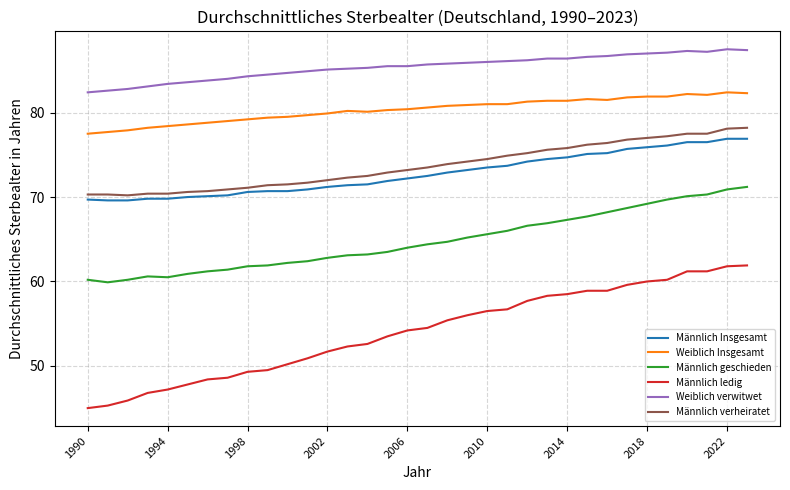

Which series has the largest range (max minus min)?

Männlich ledig